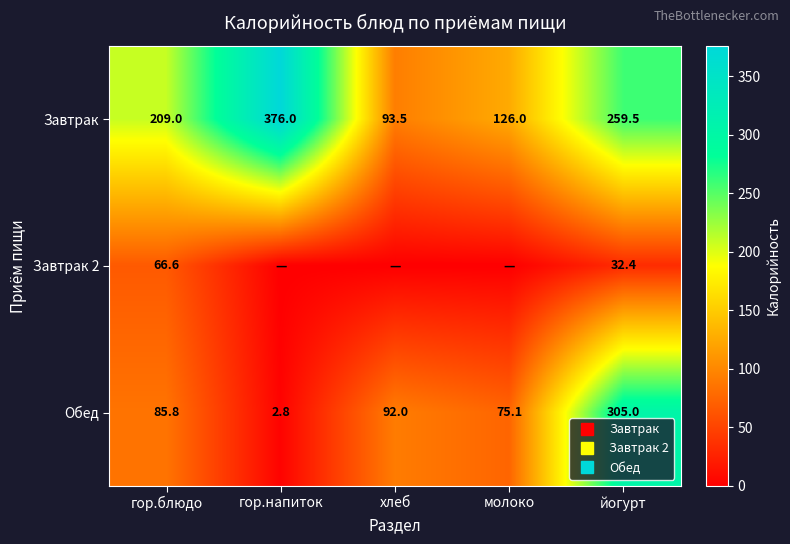

How many values in the Завтрак 2 series exceed 0?

2